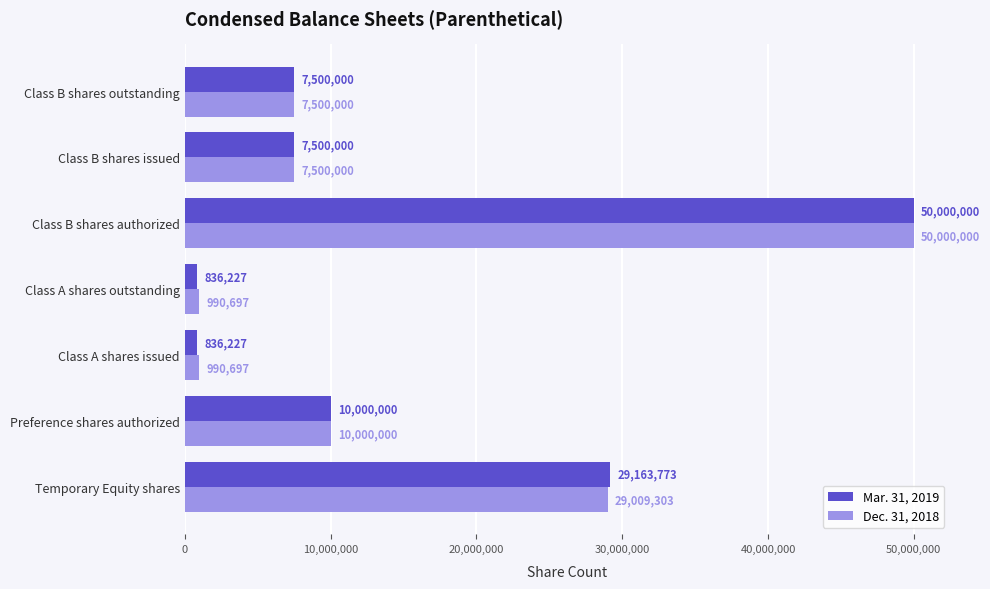

Which series changed the most between Temporary Equity shares and Class A shares issued?

Mar. 31, 2019